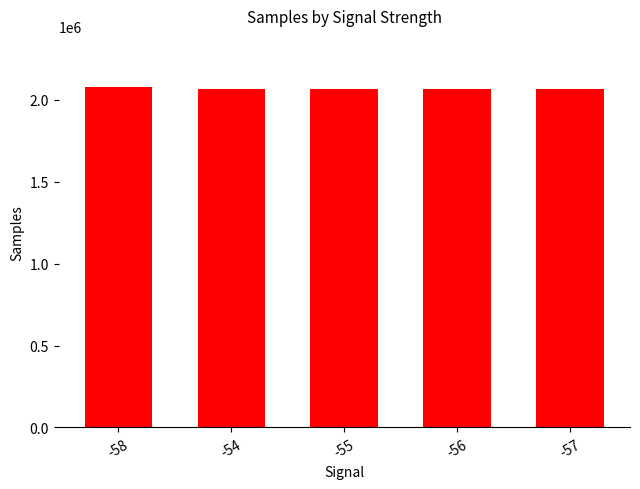

What position from the right is -54?

4